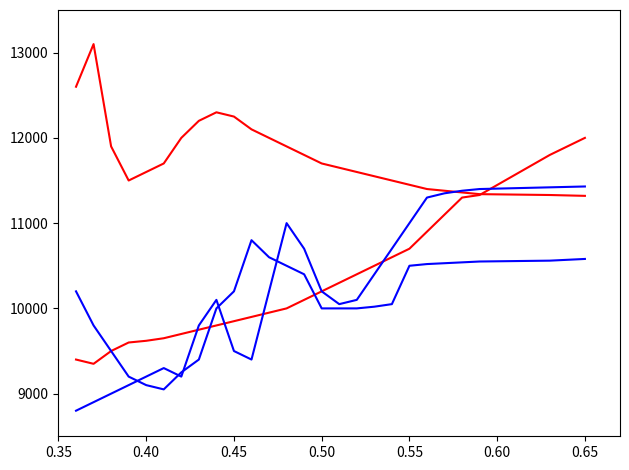

Does the chart have visible grid lines?

No